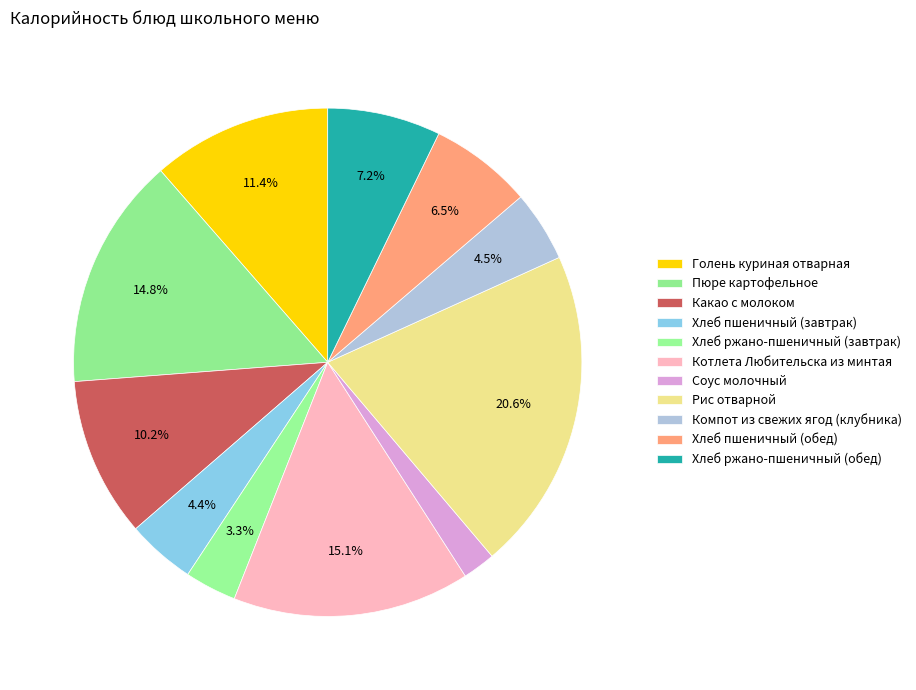

Rank the categories by value from highest to lowest.

Рис отварной, Котлета Любительска из минтая, Пюре картофельное, Голень куриная отварная, Какао с молоком, Хлеб ржано-пшеничный (обед), Хлеб пшеничный (обед), Компот из свежих ягод (клубника), Хлеб пшеничный (завтрак), Хлеб ржано-пшеничный (завтрак), Соус молочный